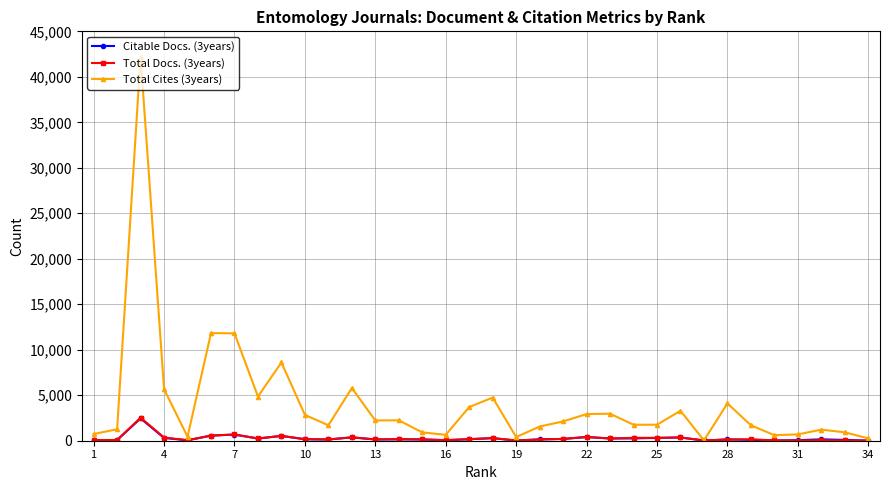

Which series has the largest total across all categories?

Total Cites (3years)